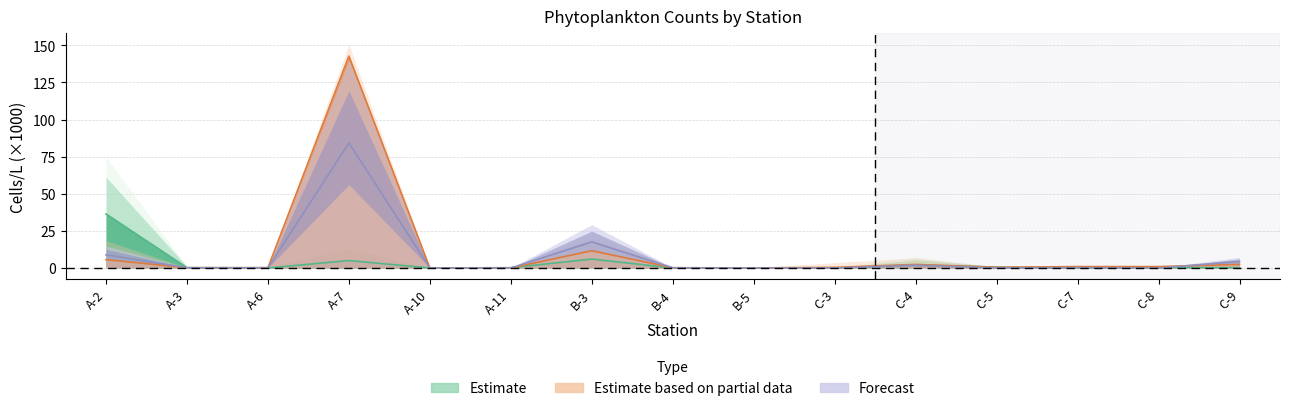

Does the chart have visible grid lines?

Yes